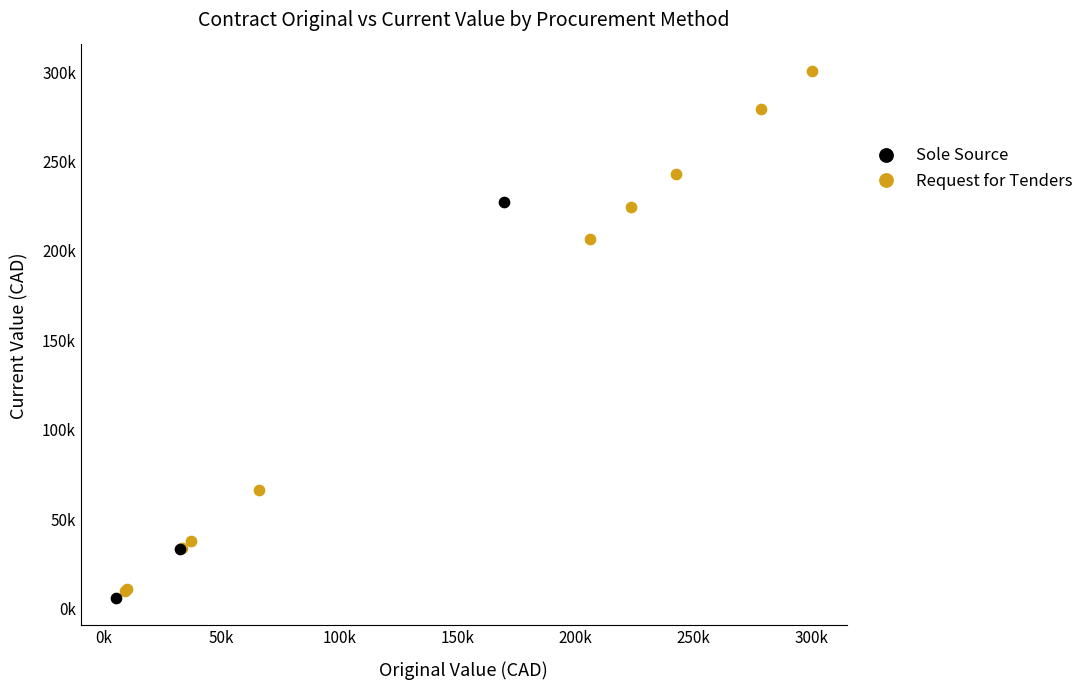

What are all the series names shown in the legend?

Sole Source, Request for Tenders